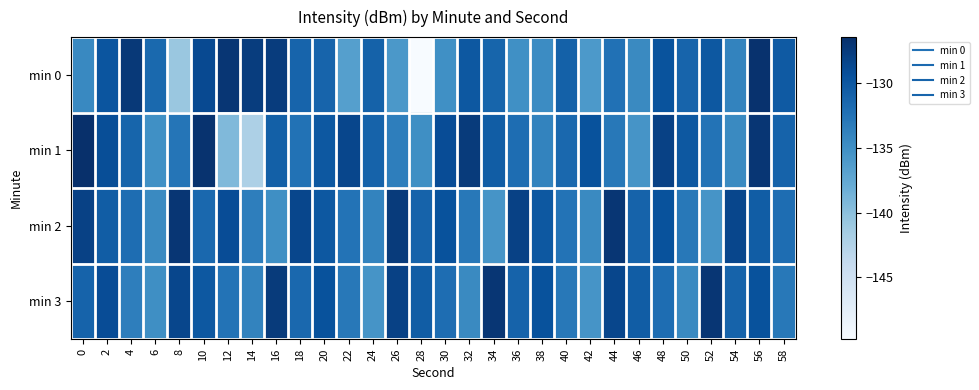

Reading right to left, list all the values displayed in this chart.

min 0: 58=-130.2	56=-126.7	54=-133.9	52=-130.0	50=-131.2	48=-129.6	46=-134.5	44=-132.3	42=-136.0	40=-130.9	38=-134.7	36=-135.1	34=-131.2	32=-130.1	30=-135.0	28=-149.8	26=-135.9	24=-131.0	22=-136.6	20=-131.1	18=-131.2	16=-127.6	14=-127.6	12=-127.0	10=-128.8	8=-140.8	6=-131.6	4=-127.3	2=-129.8	0=-134.4
min 1: 58=-131.0	56=-127.0	54=-134.5	52=-132.5	50=-130.0	48=-128.0	46=-135.5	44=-133.0	42=-129.5	40=-131.5	38=-134.0	36=-132.0	34=-130.5	32=-127.5	30=-129.0	28=-135.0	26=-133.5	24=-131.0	22=-128.5	20=-130.0	18=-132.4	16=-130.8	14=-142.1	12=-139.3	10=-126.7	8=-132.7	6=-135.1	4=-131.3	2=-129.2	0=-126.4
min 2: 58=-132.0	56=-130.5	54=-128.5	52=-135.5	50=-133.0	48=-129.5	46=-131.0	44=-127.0	42=-134.5	40=-132.5	38=-130.0	36=-128.0	34=-135.5	32=-133.0	30=-129.5	28=-131.0	26=-127.5	24=-134.0	22=-132.5	20=-130.0	18=-128.5	16=-135.0	14=-133.5	12=-129.0	10=-131.5	8=-127.0	6=-134.5	4=-132.0	2=-130.5	0=-128.0
min 3: 58=-133.0	56=-129.5	54=-131.0	52=-127.0	50=-134.5	48=-132.0	46=-130.5	44=-128.5	42=-135.5	40=-133.0	38=-129.5	36=-131.0	34=-127.0	32=-134.5	30=-132.0	28=-130.5	26=-128.0	24=-135.5	22=-133.0	20=-129.5	18=-131.5	16=-127.5	14=-134.0	12=-132.5	10=-130.0	8=-128.5	6=-135.0	4=-133.5	2=-129.0	0=-131.0